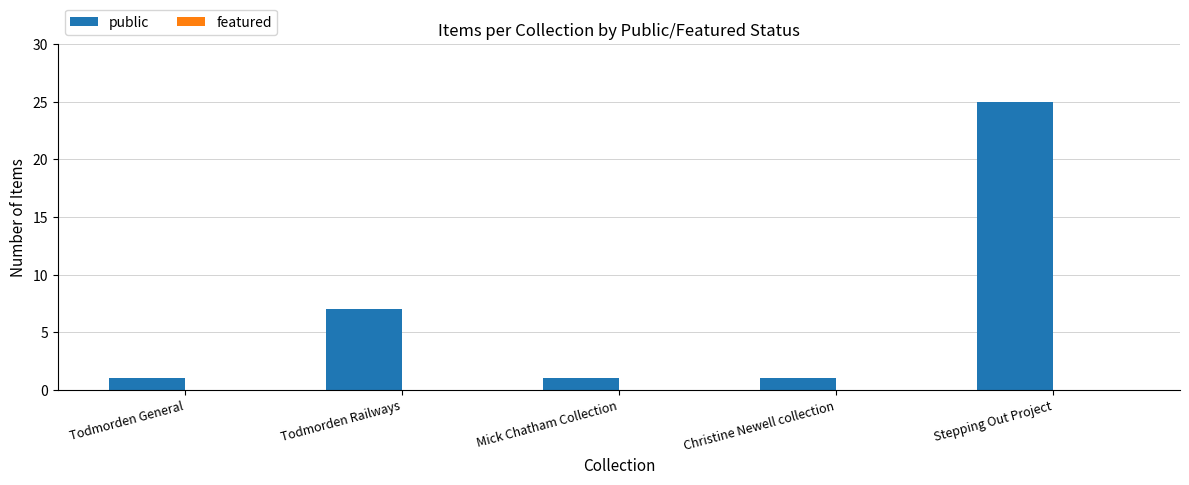

Reading right to left, transcribe all the data shown in this chart.

Stepping Out Project=25	Christine Newell collection=1	Mick Chatham Collection=1	Todmorden Railways=7	Todmorden General=1